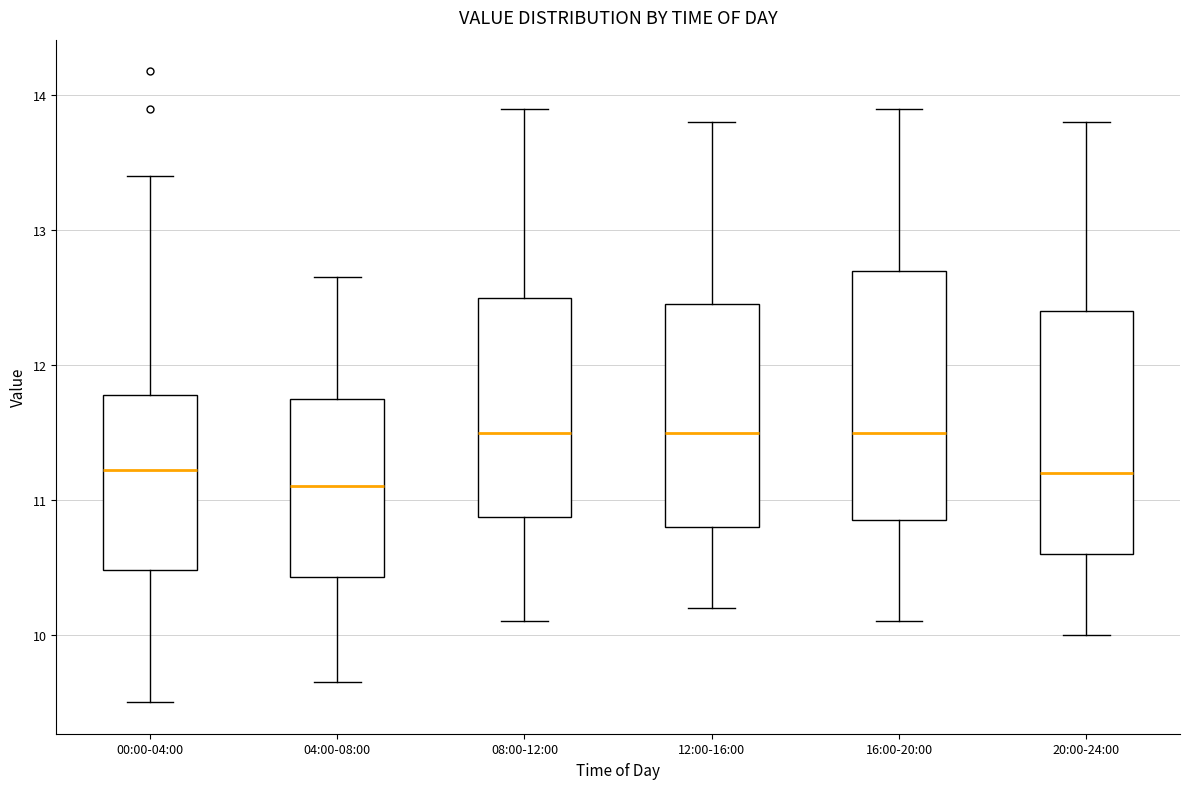

Reading left to right, read every box against the y-axis: the position of its median line, the range the box covers, and the ends of its whiskers. The values are not printed on the chart, so give them approximately, as read against the axis.

00:00-04:00: median 11.2, box 10.5 to 11.8, whiskers 9.5 to 13.4
04:00-08:00: median 11.1, box 10.4 to 11.8, whiskers 9.7 to 12.7
08:00-12:00: median 11.5, box 10.9 to 12.5, whiskers 10.1 to 13.9
12:00-16:00: median 11.5, box 10.8 to 12.5, whiskers 10.2 to 13.8
16:00-20:00: median 11.5, box 10.9 to 12.7, whiskers 10.1 to 13.9
20:00-24:00: median 11.2, box 10.6 to 12.4, whiskers 10.0 to 13.8